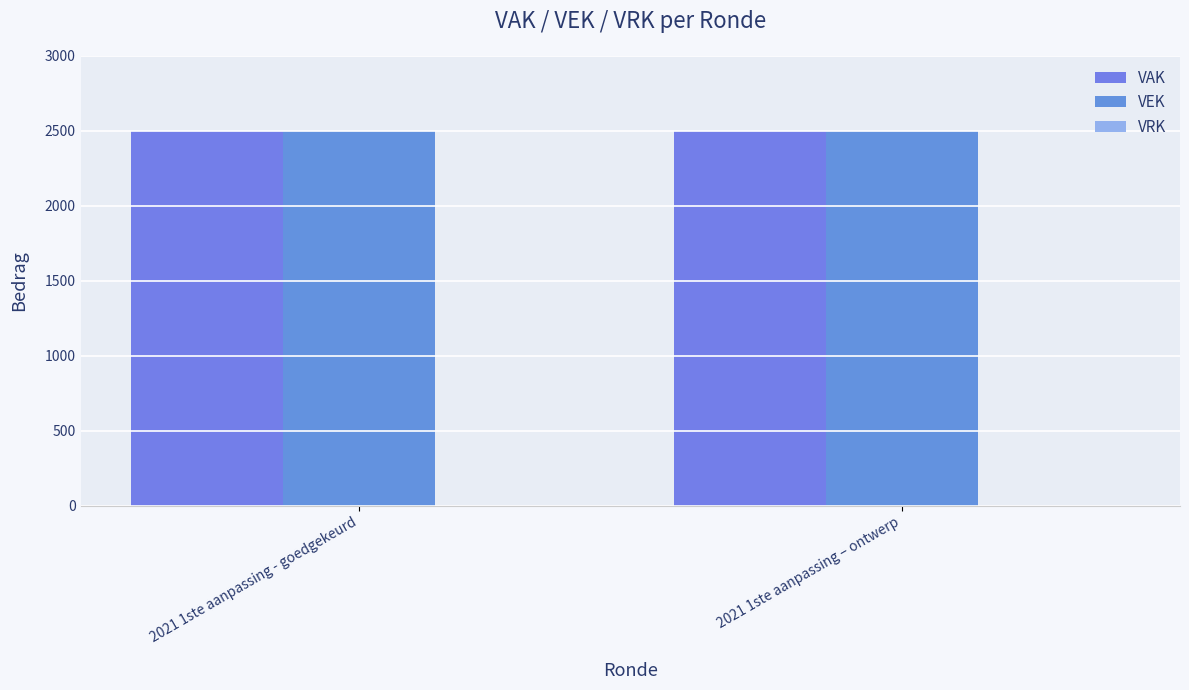

At 2021 1ste aanpassing - goedgekeurd, list the series in order from largest to smallest.

VAK, VEK, VRK